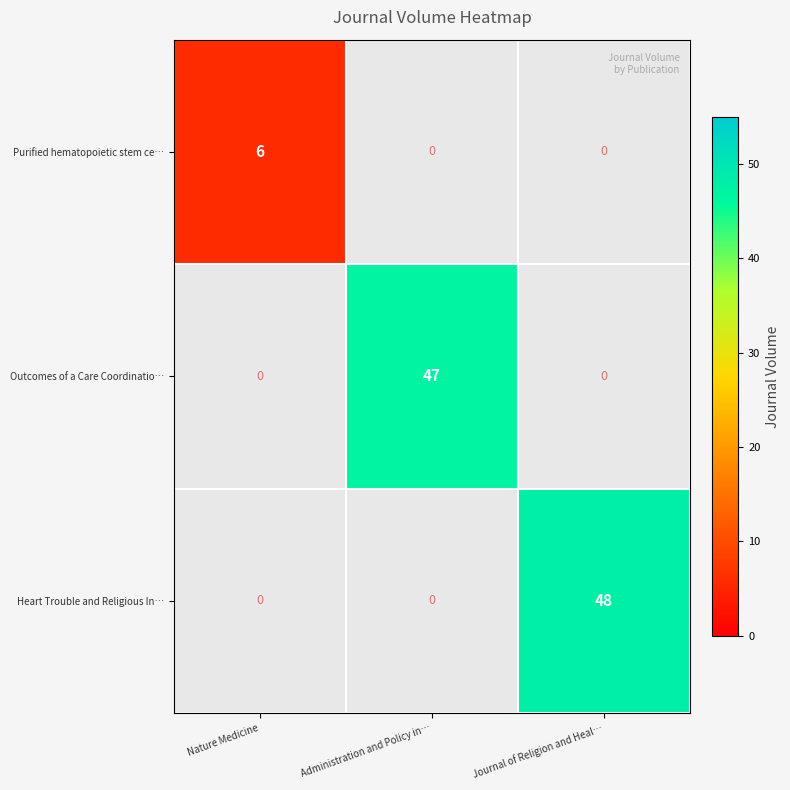

The Purified hematopoietic stem ce… series shows 10 at Nature Medicine. True or false?

False